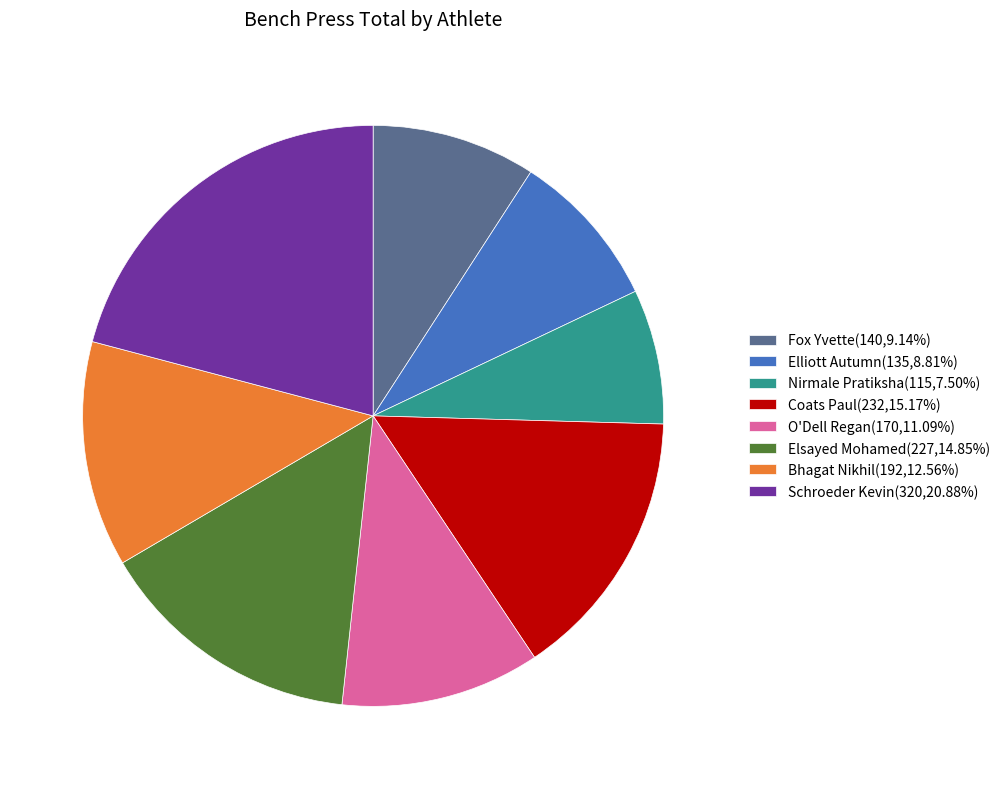

Do Nirmale Pratiksha(115,7.50%) and Elliott Autumn(135,8.81%) together represent more than half of the pie?

No